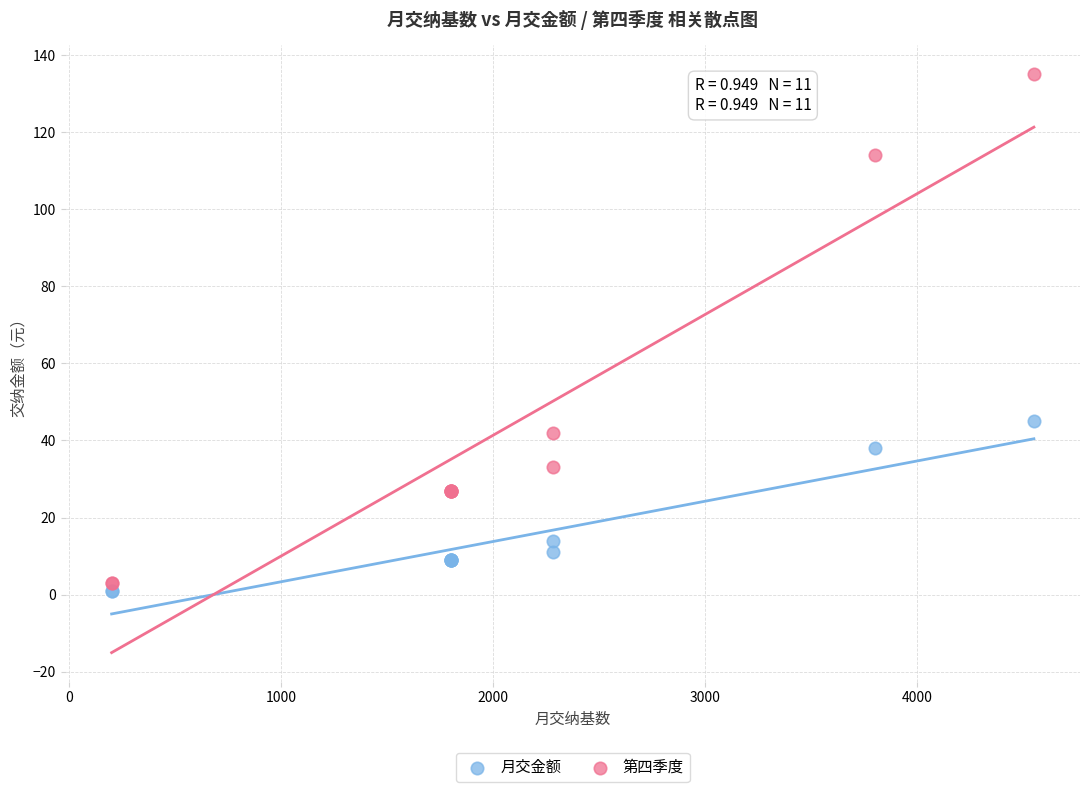

Which series contains the highest Y value?

第四季度